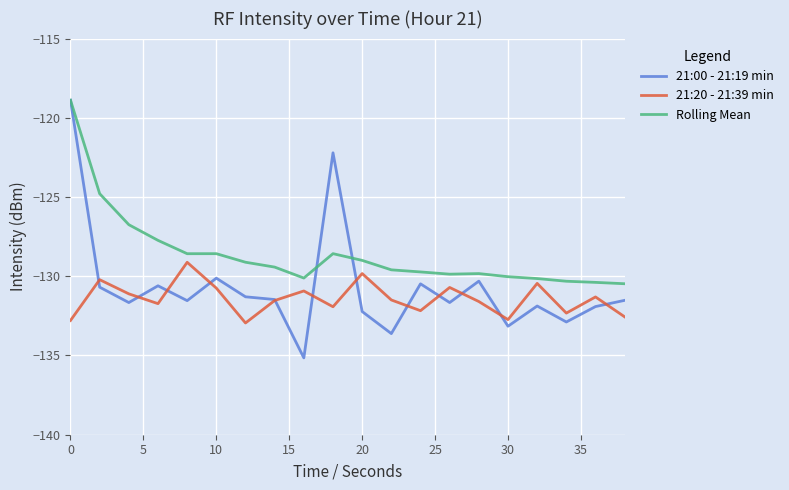

What is the lowest value of the Rolling Mean series?

-130.5